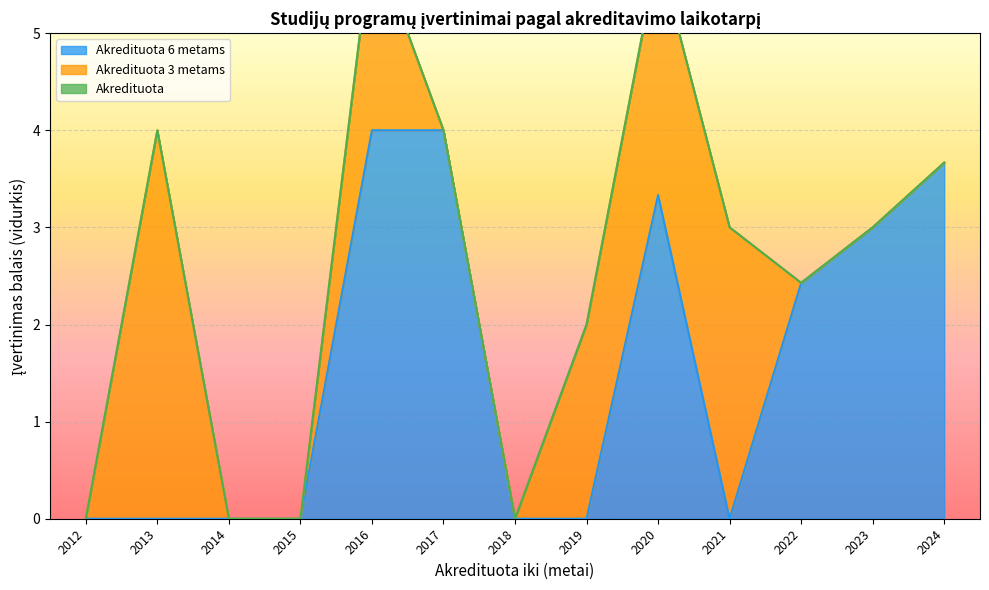

Read the Akredituota 6 metams value at 2016.

4.0